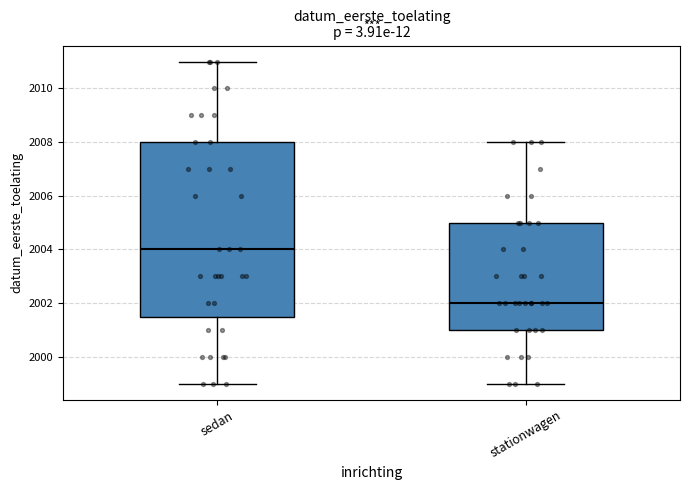

Which box has the highest median line?

sedan